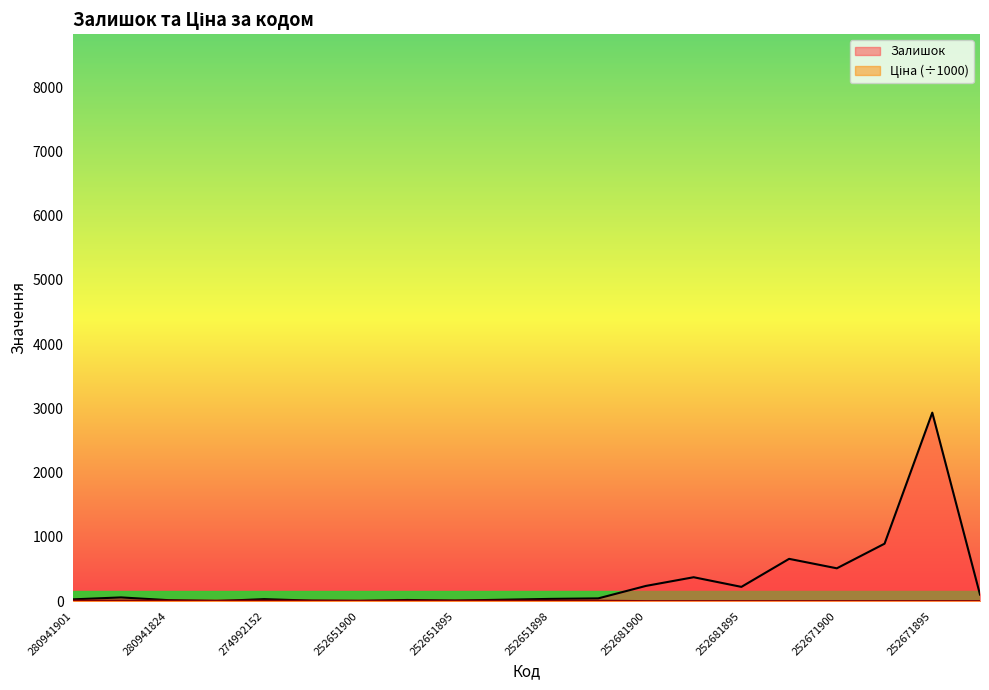

What is the label of the 10th point from the right?

252651898